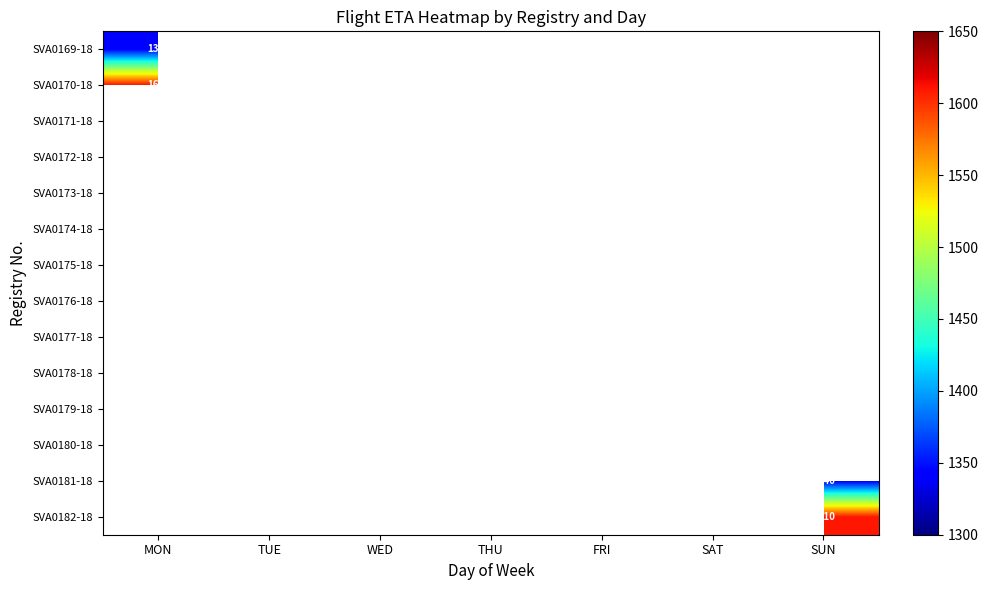

The SVA0172-18 series shows 2635 at TUE. True or false?

False